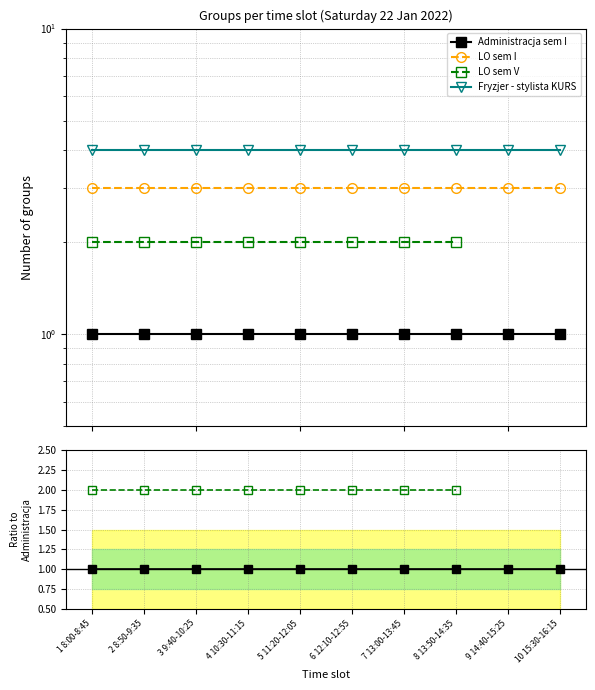

What is the value of the LO sem I point at the 10th from the left?

3.0